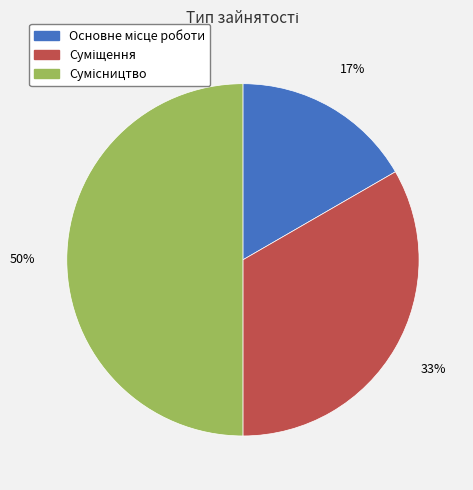

To the nearest percent, what is the difference between the largest and smallest slice percentages?

33%